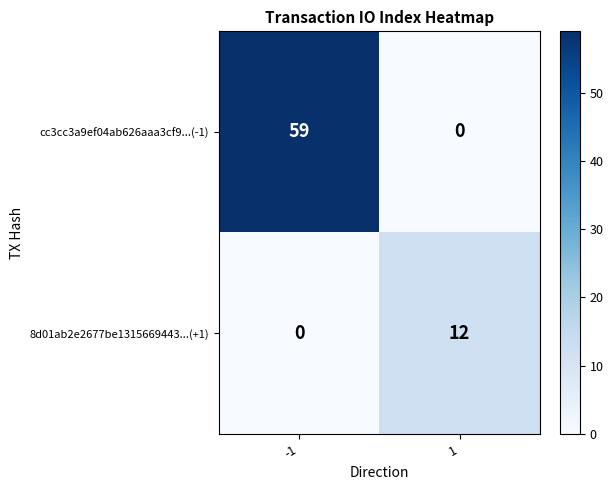

Reading right to left, what are all the values shown in this chart?

cc3cc3a9ef04ab626aaa3cf9...(-1): 0	59
8d01ab2e2677be1315669443...(+1): 12	0